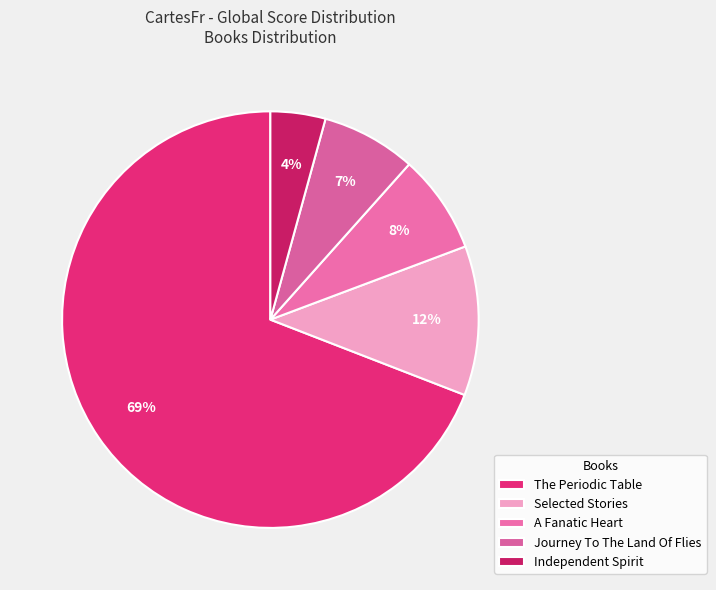

What is the smallest slice in the pie chart?

Independent Spirit